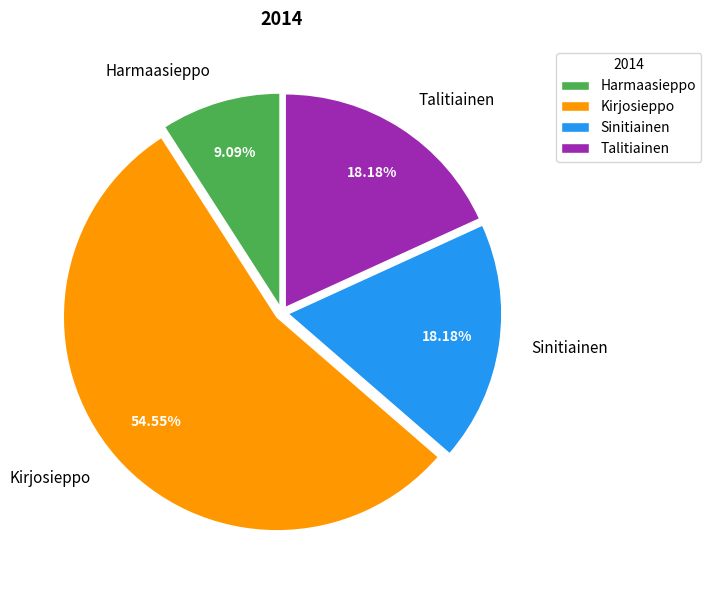

To the nearest percent, what percentage of the pie is Talitiainen?

18%